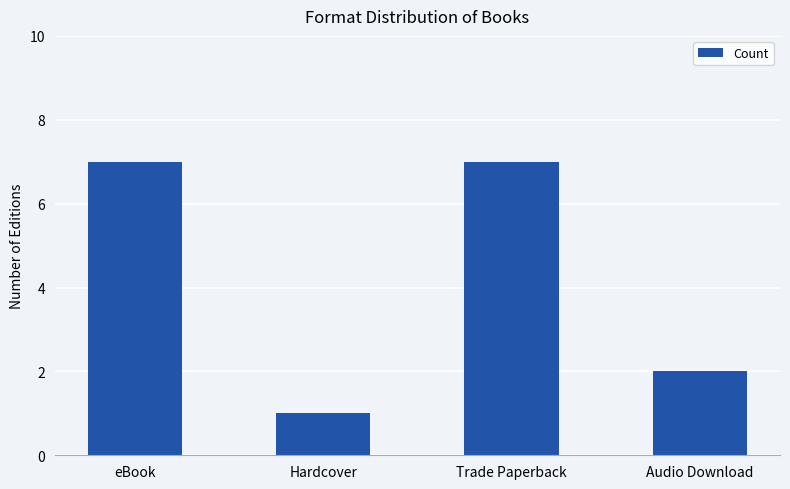

Which has a higher value, Trade Paperback or Hardcover?

Trade Paperback